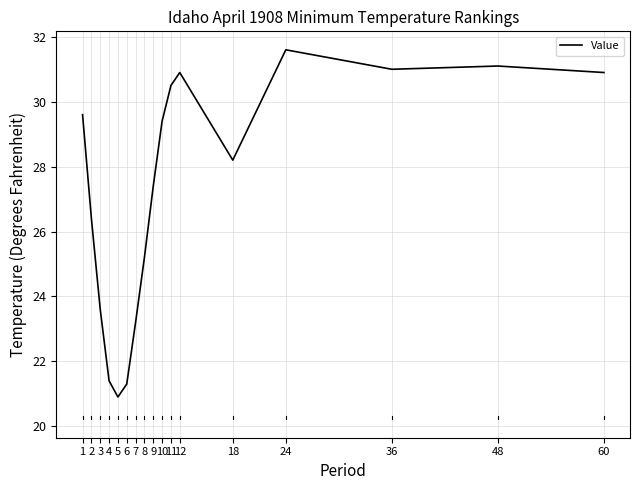

Where is the data nearest to the value 26?

2